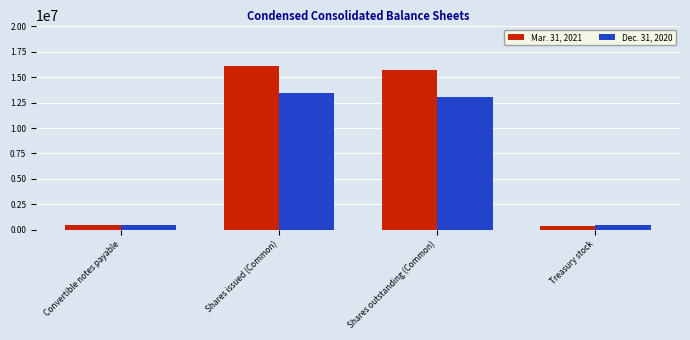

How many distinct data groups are displayed?

2